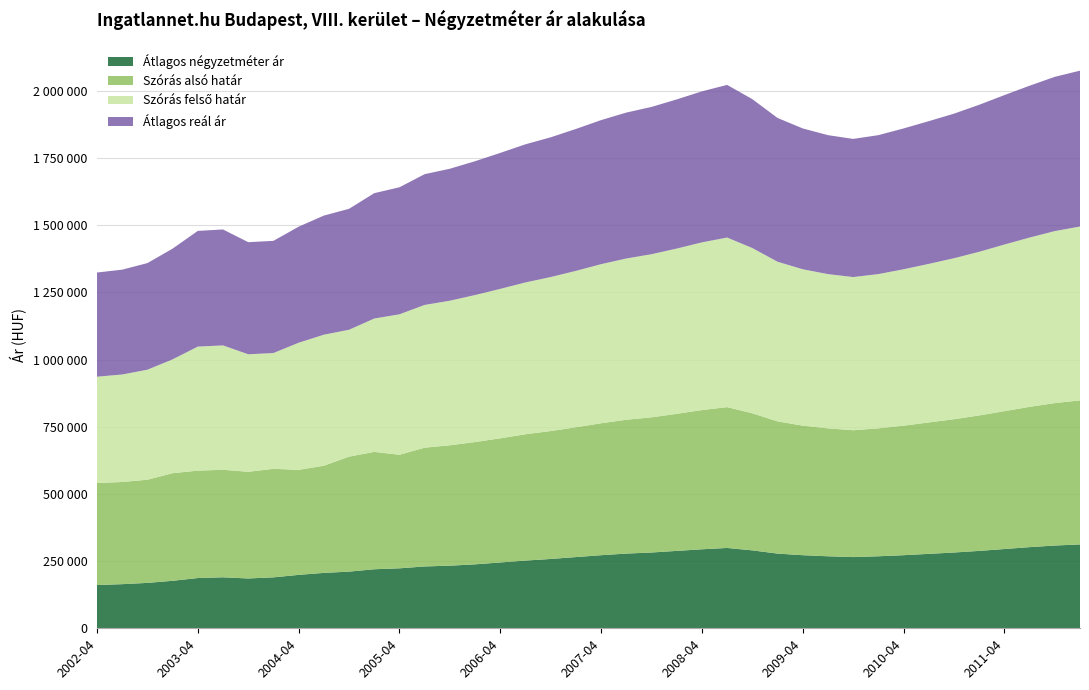

Reading right to left, what are all the values shown in this chart?

Átlagos négyzetméter ár: 2012-01=312000	2011-10=308000	2011-07=302000	2011-04=295000	2011-01=288000	2010-10=282000	2010-07=277000	2010-04=272000	2010-01=268000	2009-10=265000	2009-07=268000	2009-04=272000	2009-01=278000	2008-10=290000	2008-07=299000	2008-04=294000	2008-01=288000	2007-10=282000	2007-07=278000	2007-04=272000	2007-01=265000	2006-10=258000	2006-07=252000	2006-04=245000	2006-01=238000	2005-10=233000	2005-07=230146	2005-04=223165	2005-01=219717	2004-10=210861	2004-07=206187	2004-04=198802	2004-01=189523	2003-10=185415	2003-07=189730	2003-04=187010	2003-01=176766	2002-10=168939	2002-07=164223	2002-04=160947
Szórás alsó határ: 2012-01=536000	2011-10=530000	2011-07=522000	2011-04=513000	2011-01=504000	2010-10=496000	2010-07=489000	2010-04=482000	2010-01=476000	2009-10=472000	2009-07=476000	2009-04=482000	2009-01=492000	2008-10=510000	2008-07=524000	2008-04=518000	2008-01=510000	2007-10=503000	2007-07=498000	2007-04=491000	2007-01=483000	2006-10=476000	2006-07=470000	2006-04=462000	2006-01=455000	2005-10=448000	2005-07=441935	2005-04=422522	2005-01=436754	2004-10=427900	2004-07=398699	2004-04=390749	2004-01=403846	2003-10=396912	2003-07=400162	2003-04=399592	2003-01=400445	2002-10=383921	2002-07=380196	2002-04=379646
Szórás felső határ: 2012-01=647000	2011-10=640000	2011-07=630000	2011-04=620000	2011-01=609000	2010-10=599000	2010-07=590000	2010-04=582000	2010-01=574000	2009-10=570000	2009-07=574000	2009-04=582000	2009-01=594000	2008-10=615000	2008-07=631000	2008-04=624000	2008-01=615000	2007-10=607000	2007-07=600000	2007-04=592000	2007-01=582000	2006-10=573000	2006-07=565000	2006-04=556000	2006-01=547000	2005-10=538000	2005-07=531199	2005-04=522738	2005-01=496180	2004-10=472148	2004-07=487627	2004-04=473001	2004-01=430934	2003-10=437318	2003-07=462750	2003-04=461590	2003-01=423559	2002-10=409381	2002-07=400008	2002-04=395606
Átlagos reál ár: 2012-01=580000	2011-10=574000	2011-07=565000	2011-04=556000	2011-01=547000	2010-10=538000	2010-07=531000	2010-04=524000	2010-01=517000	2009-10=514000	2009-07=517000	2009-04=524000	2009-01=535000	2008-10=554000	2008-07=568000	2008-04=562000	2008-01=555000	2007-10=548000	2007-07=543000	2007-04=536000	2007-01=528000	2006-10=520000	2006-07=514000	2006-04=506000	2006-01=498000	2005-10=491000	2005-07=486567	2005-04=472630	2005-01=466467	2004-10=450024	2004-07=443163	2004-04=431875	2004-01=417390	2003-10=417115	2003-07=431456	2003-04=430591	2003-01=412002	2002-10=396651	2002-07=390102	2002-04=387626